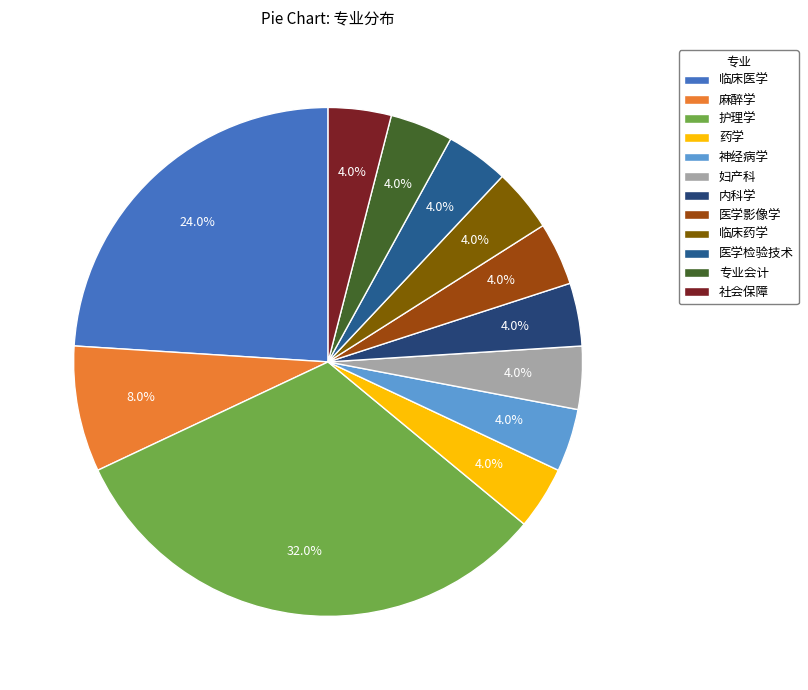

True or false: 临床药学 accounts for 16% of the total.

False